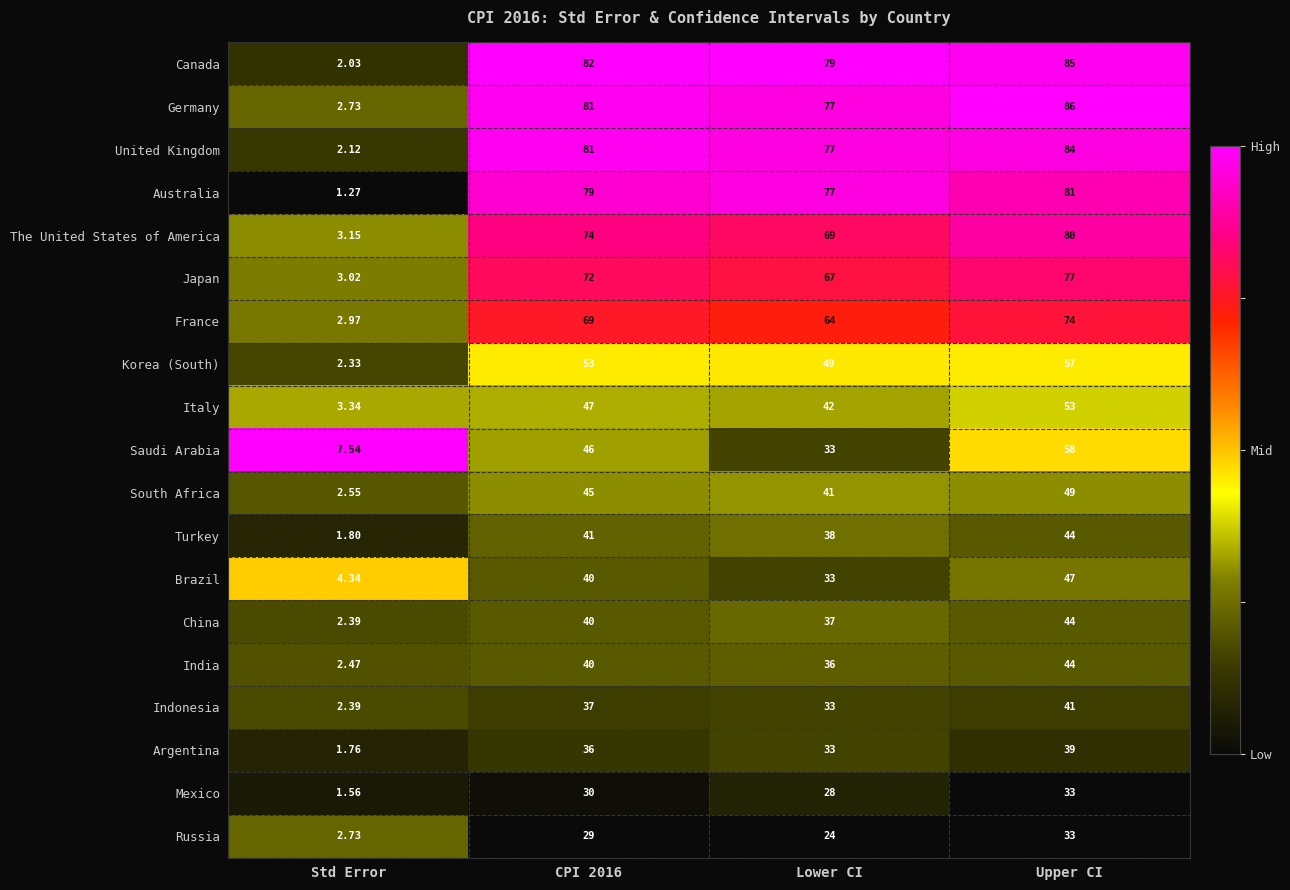

Which series has the largest total across all categories?

Canada